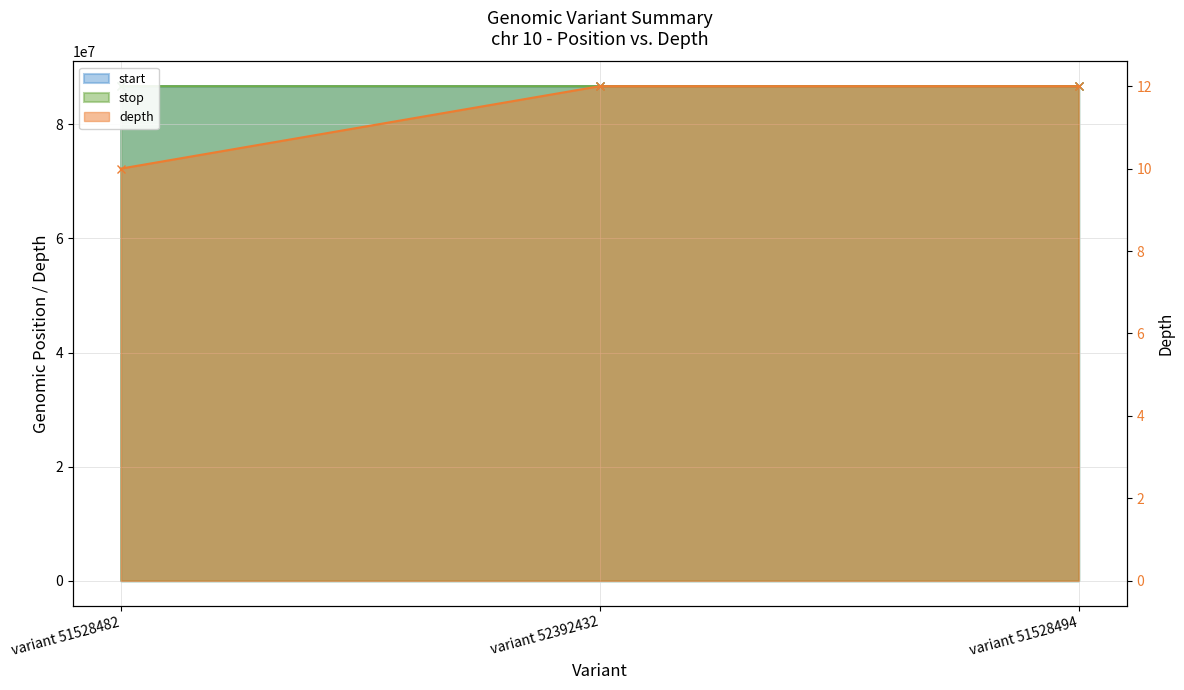

Reading right to left, transcribe all the data shown in this chart.

start: 86689955	86689954	86685595
stop: 86689956	86689955	86685596
depth: 12	12	10